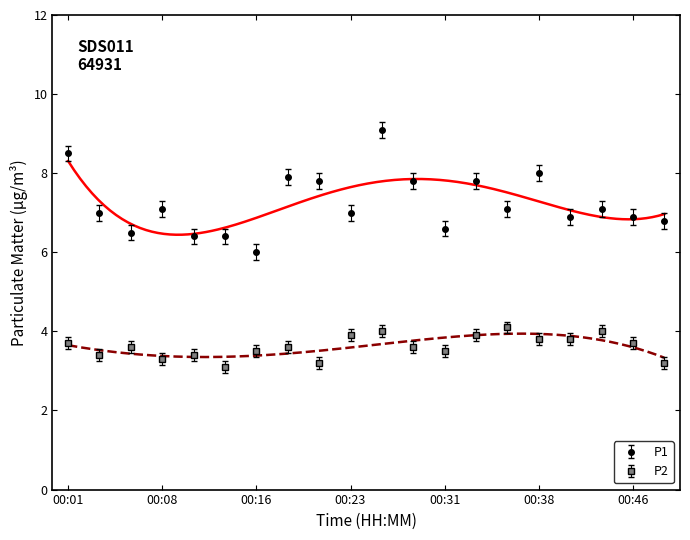

True or false: P2 and P1 cross at least once.

False